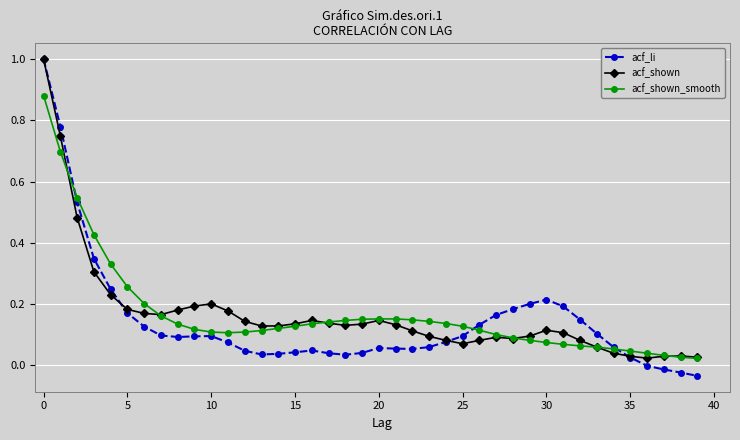

Does the chart have visible grid lines?

Yes